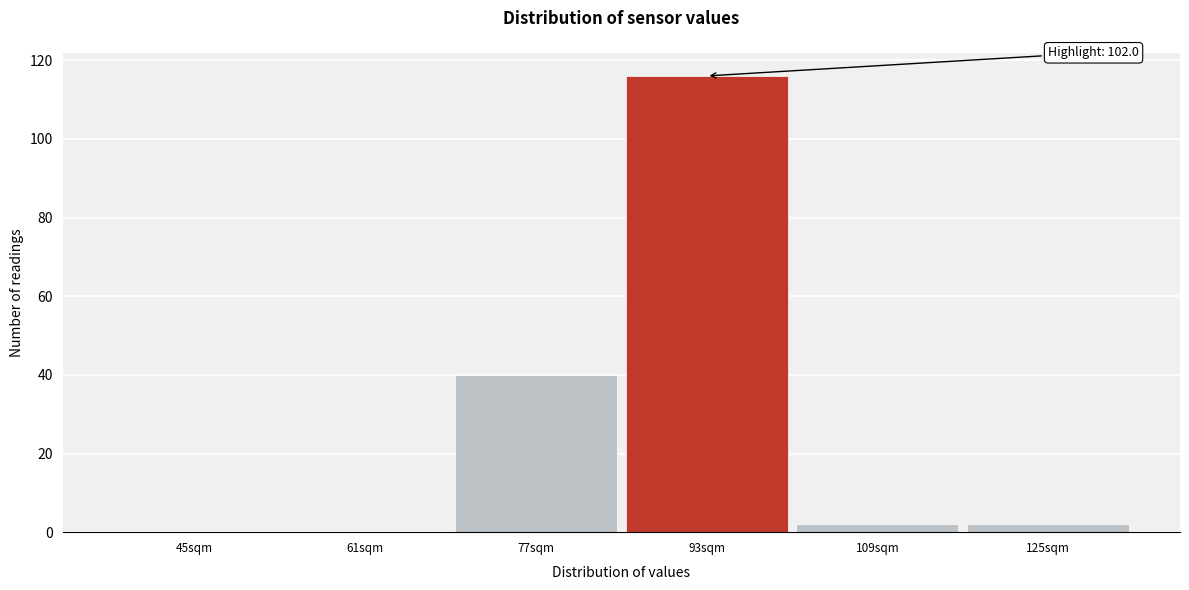

Reading left to right, list all the values displayed in this chart.

45sqm=0	61sqm=0	77sqm=40	93sqm=116	109sqm=2	125sqm=2